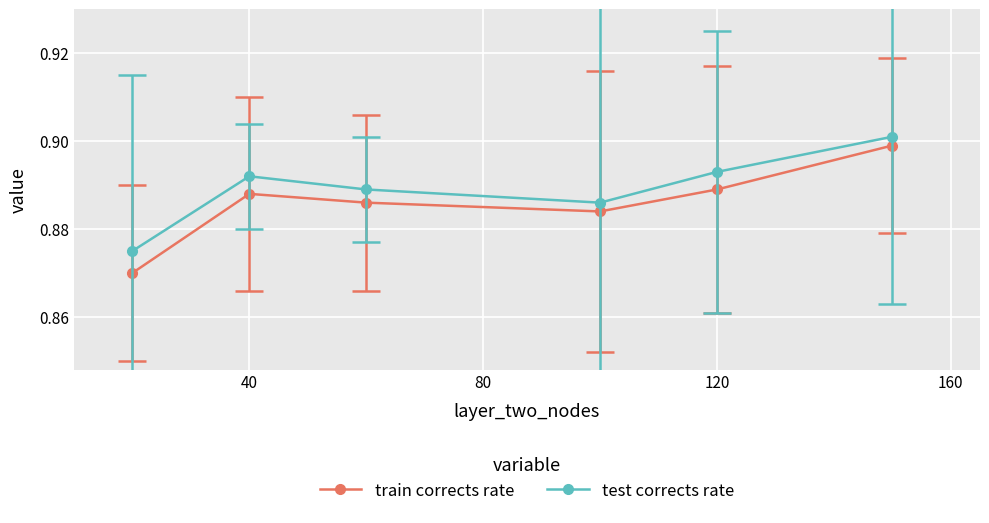

List the series in order of their peak value, highest first.

test corrects rate, train corrects rate